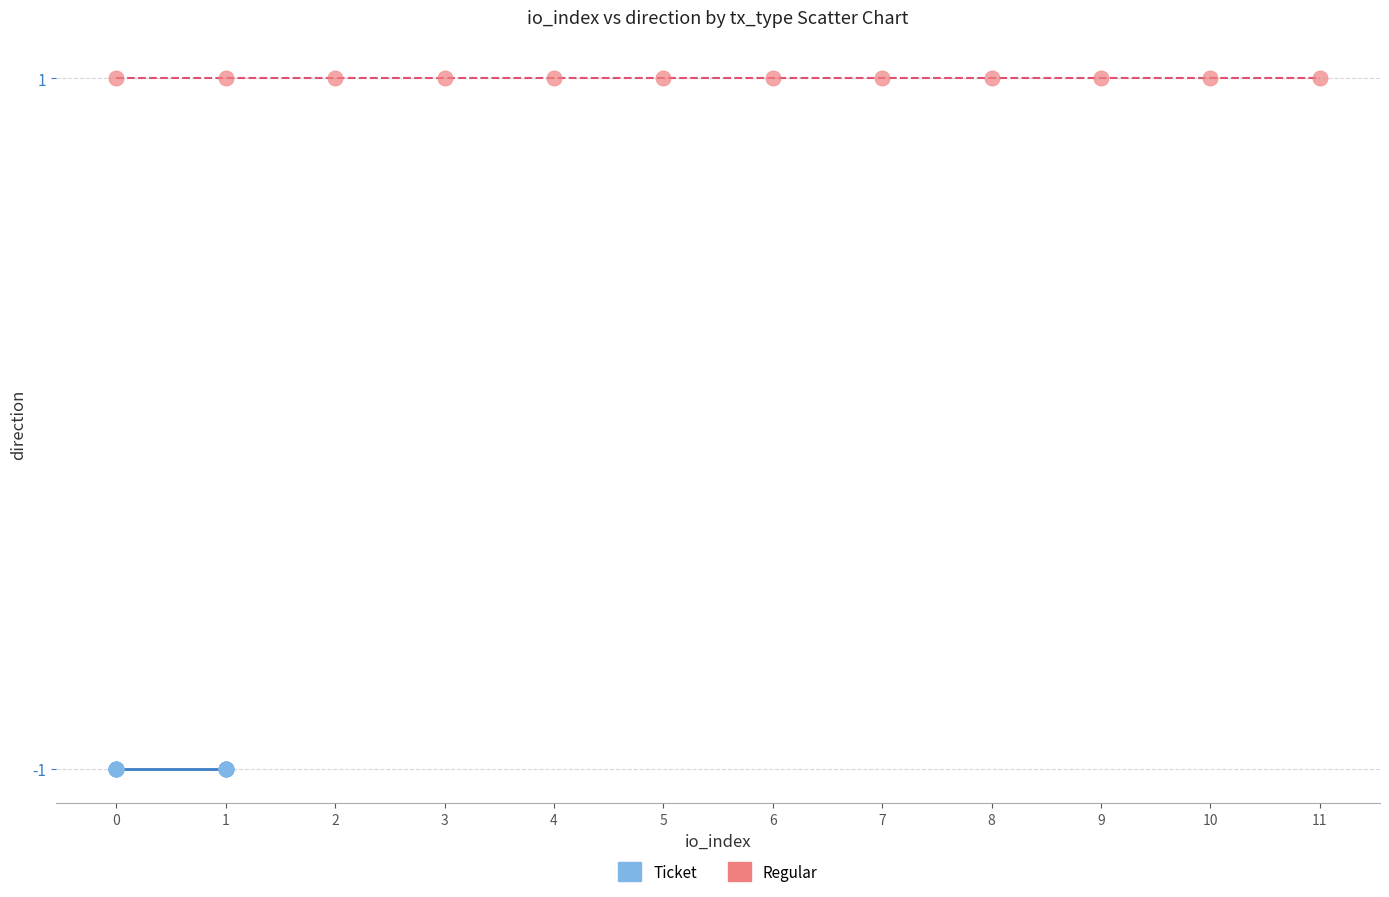

Which series reaches the minimum Y coordinate?

Ticket